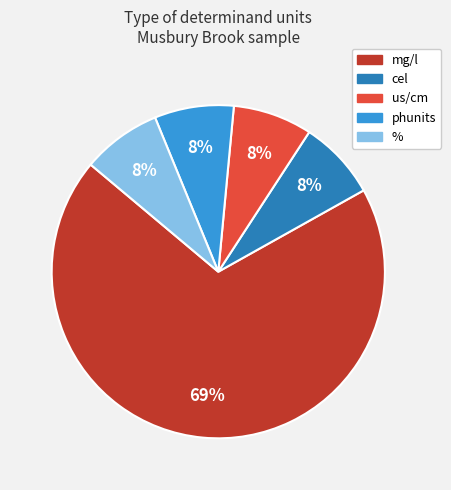

Does any single category account for the majority?

Yes